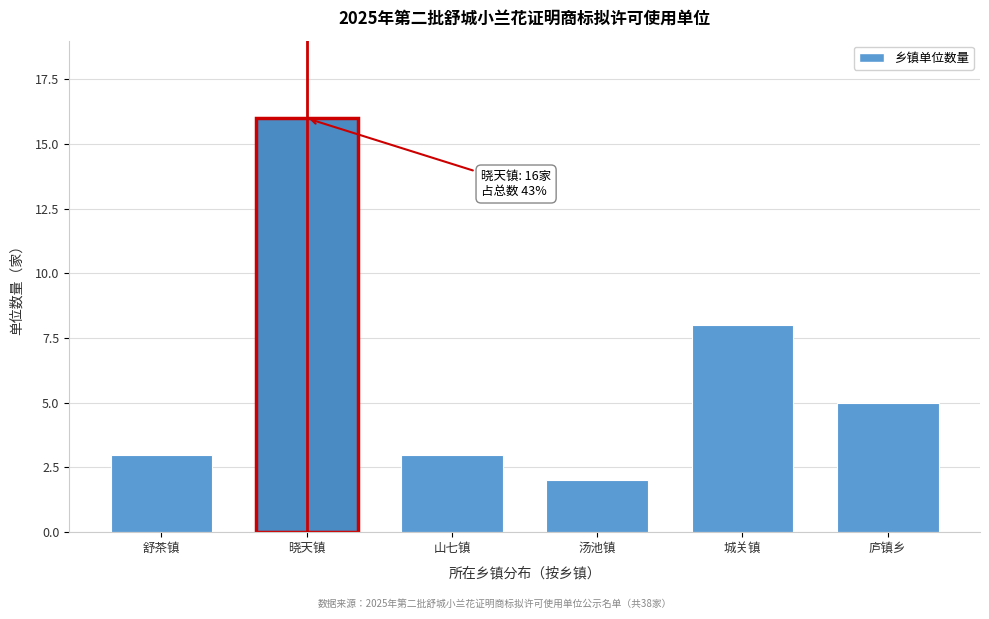

Reading left to right, list all the values displayed in this chart.

舒茶镇=3	晓天镇=16	山七镇=3	汤池镇=2	城关镇=8	庐镇乡=5